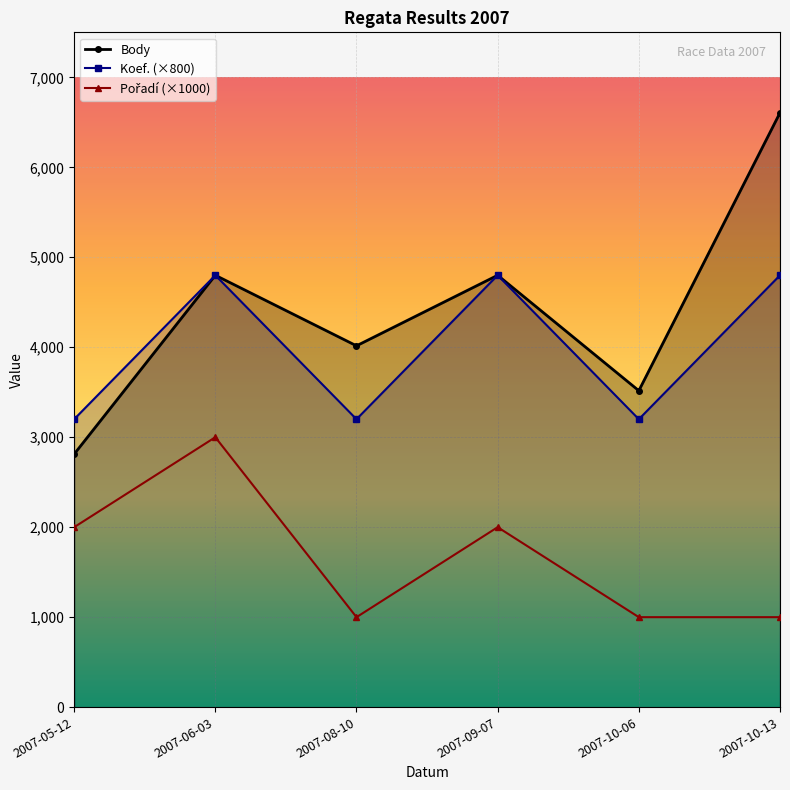

Where is the first local maximum for Body?

2007-06-03